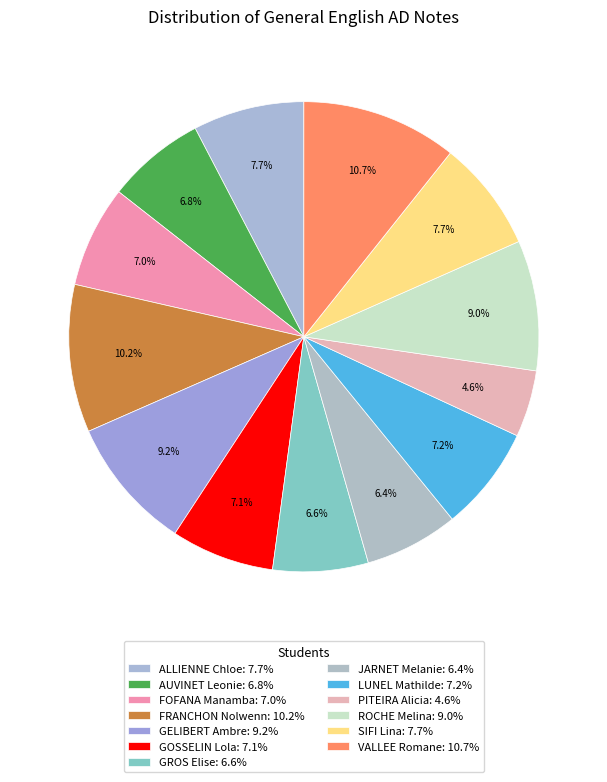

Is there any slice that represents more than half of the pie?

No